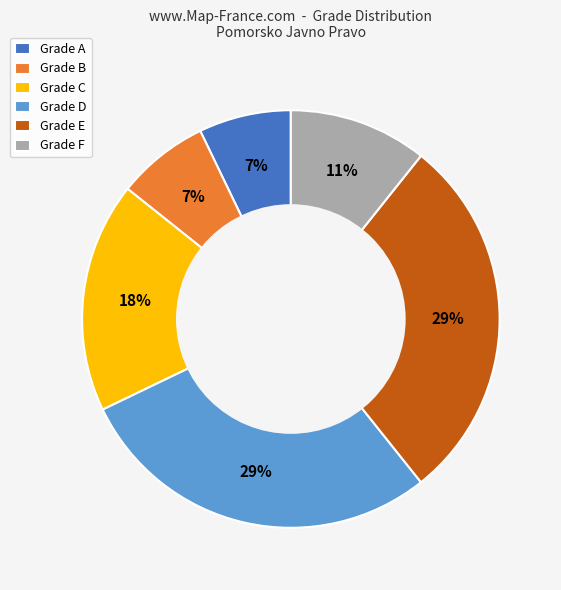

Is there a majority slice in this chart?

No